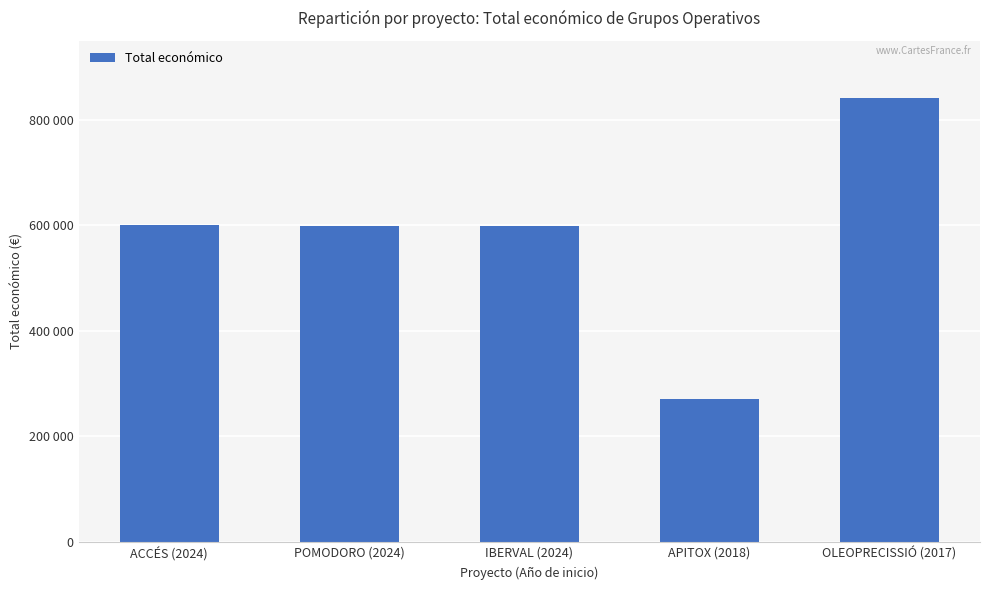

True or false: the data shows 271552 at APITOX (2018).

True